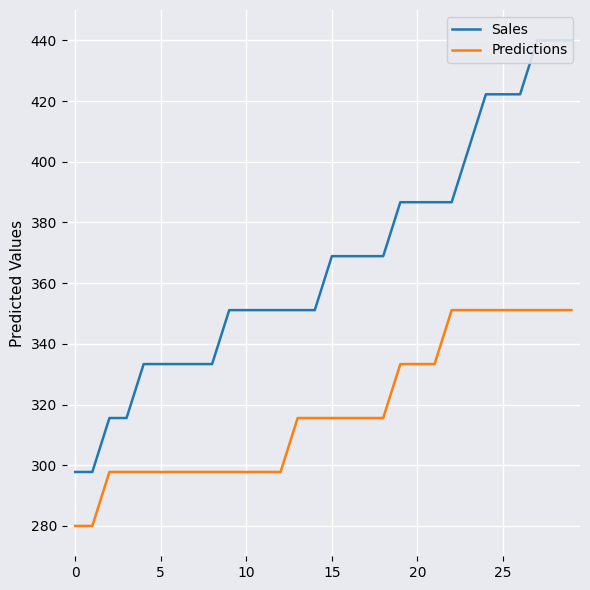

Reading left to right, extract all data points from this chart.

GO:0010876 lipi: 297.8	297.8	315.6	315.6	333.3	333.3	333.3	333.3	333.3	351.1	351.1	351.1	351.1	351.1	351.1	368.9	368.9	368.9	368.9	386.7	386.7	386.7	386.7	404.4	422.2	422.2	422.2	440.0	440.0	440.0
GO:0046628 posi: 280.0	280.0	297.8	297.8	297.8	297.8	297.8	297.8	297.8	297.8	297.8	297.8	297.8	315.6	315.6	315.6	315.6	315.6	315.6	333.3	333.3	333.3	351.1	351.1	351.1	351.1	351.1	351.1	351.1	351.1